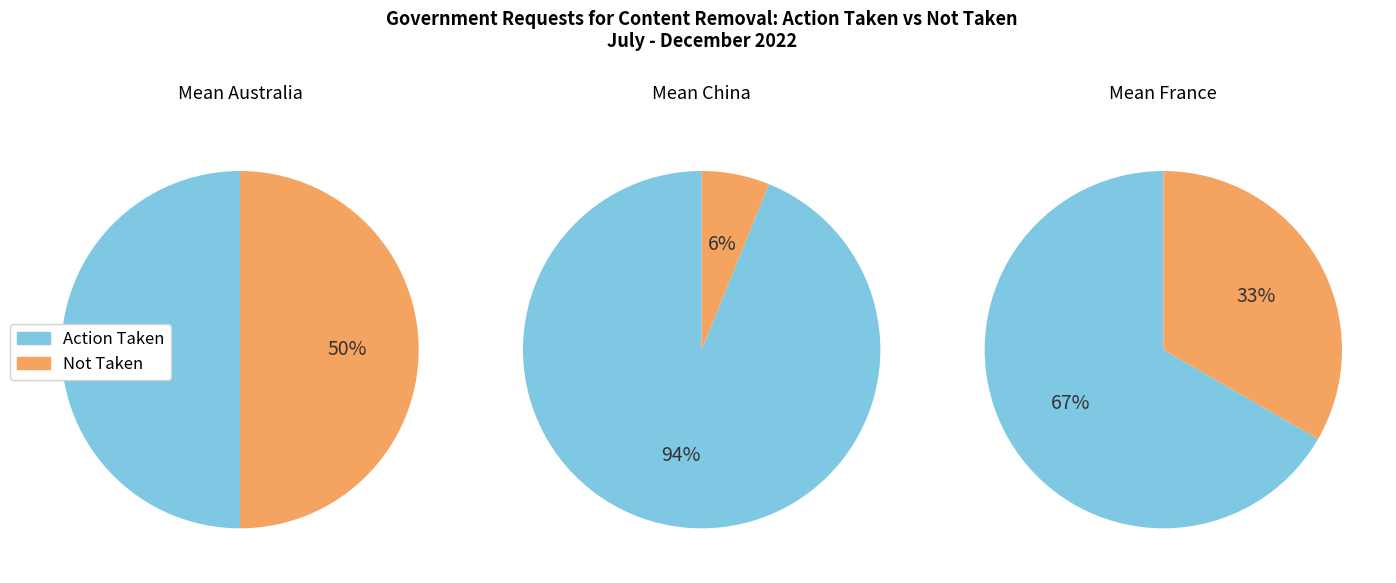

Rank the series by their average value, from lowest to highest.

Not Taken, Action Taken